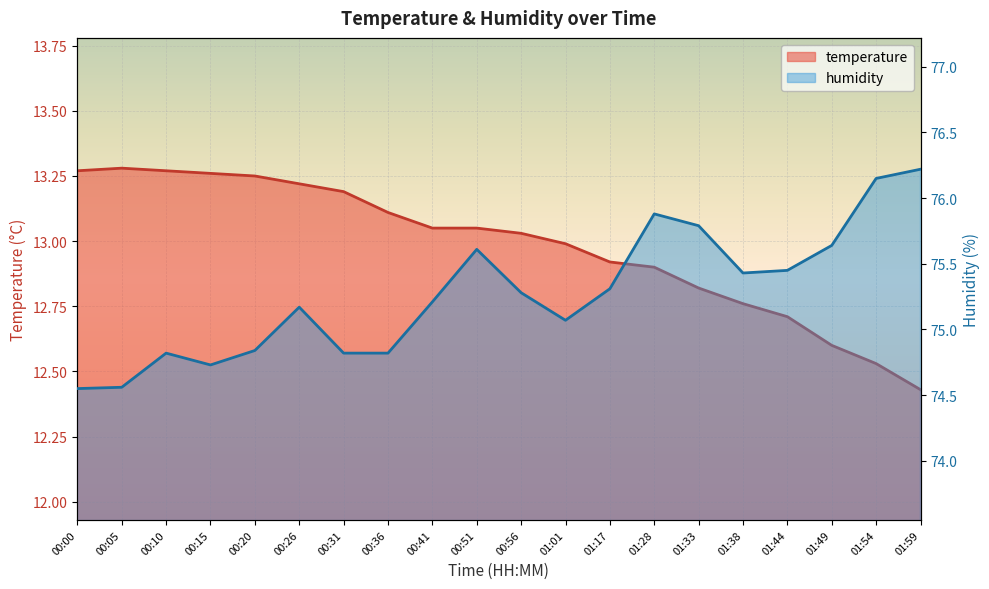

Which series has the largest total across all categories?

humidity